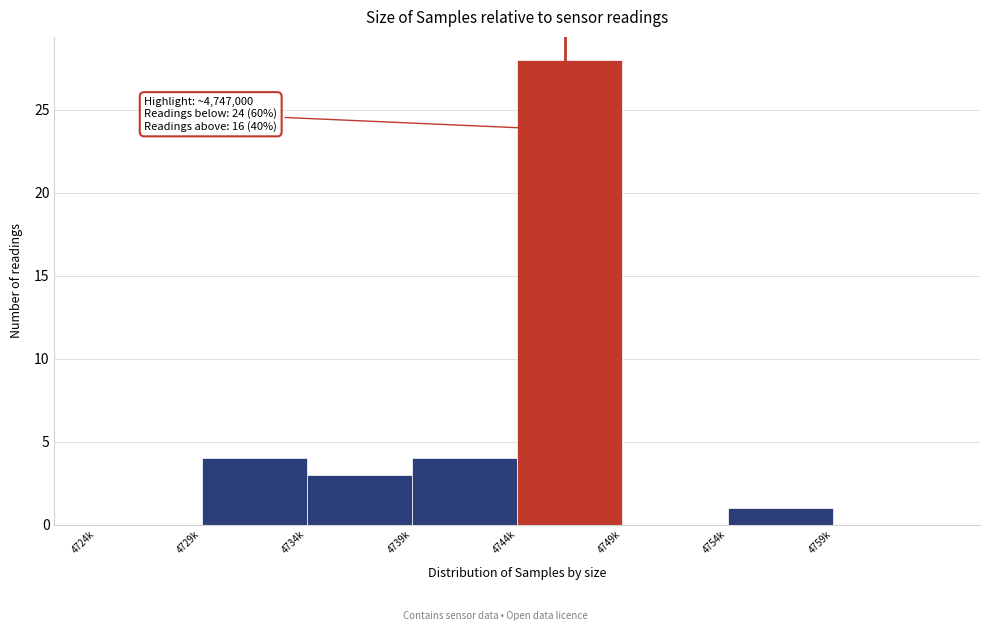

Reading left to right, what are all the values shown in this chart?

4724k=0	4729k=4	4734k=3	4739k=4	4744k=28	4749k=0	4754k=1	4759k=0